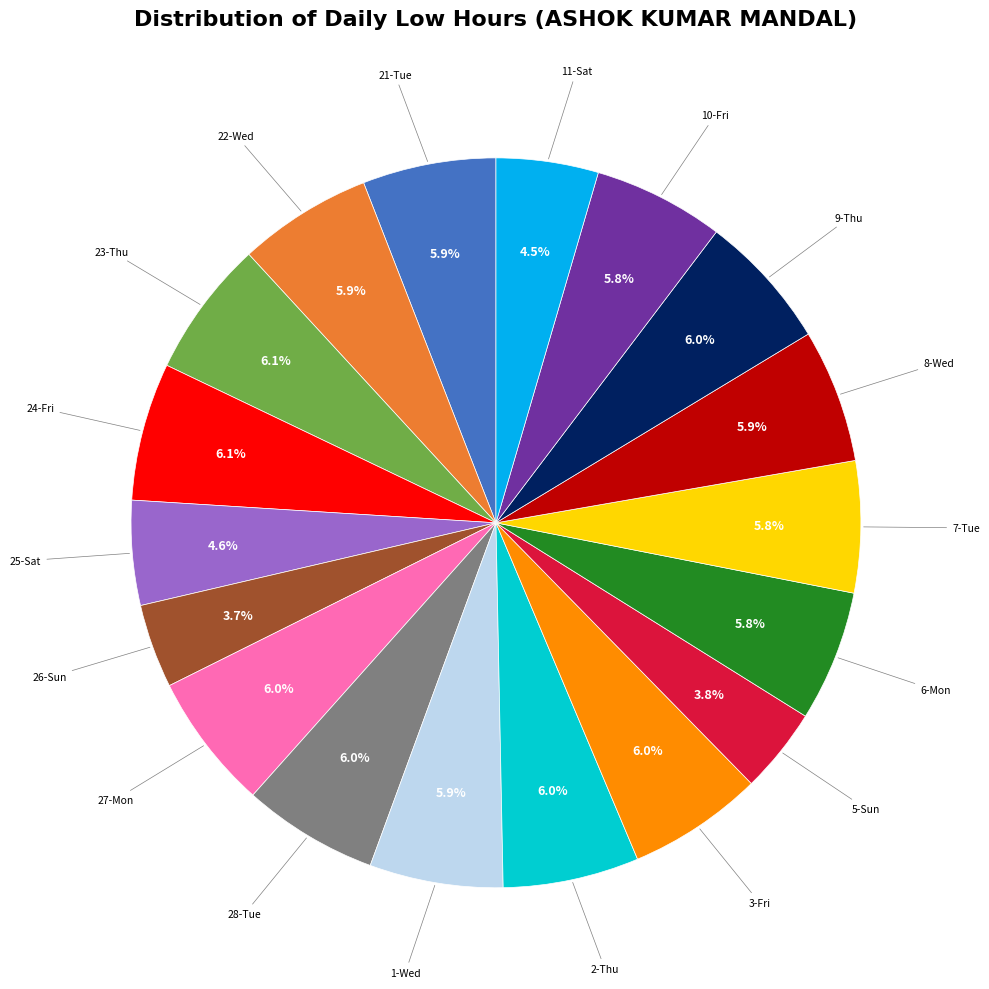

Is there any slice that represents more than half of the pie?

No